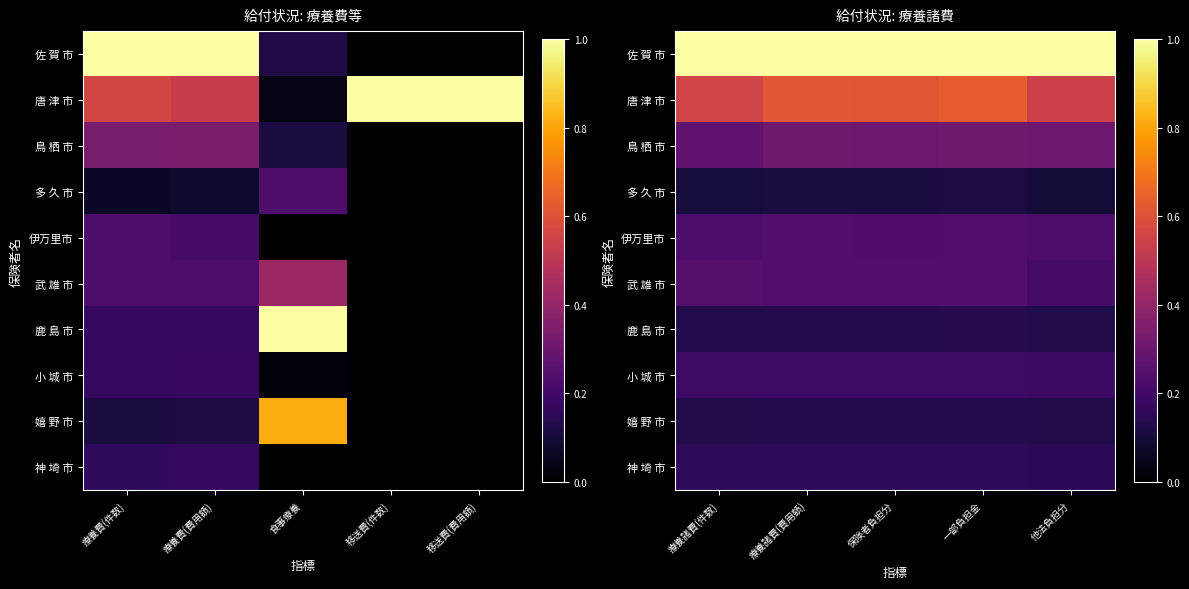

The value of 武 雄 市 at 療養諸費(件数) is 0.4. True or false?

False